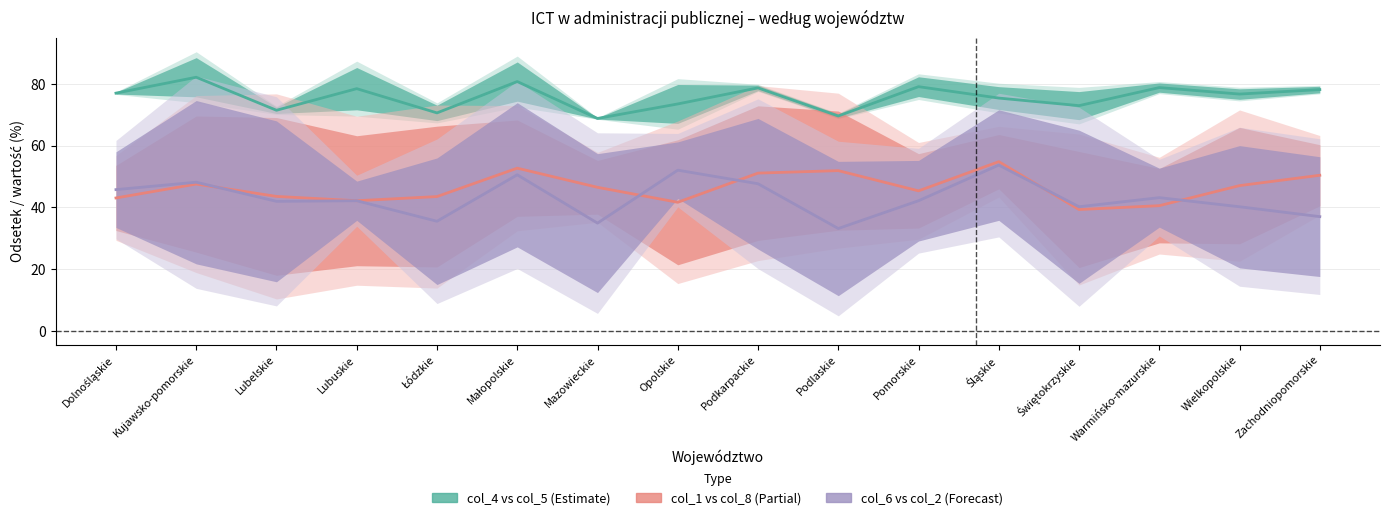

How many times do col_1 vs col_8 (Partial) and col_6 vs col_2 (Forecast) cross each other?

5